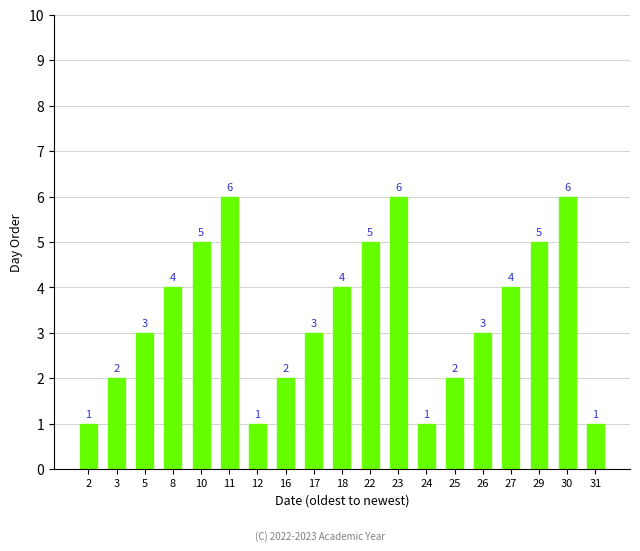

How many bars are there in total?

19